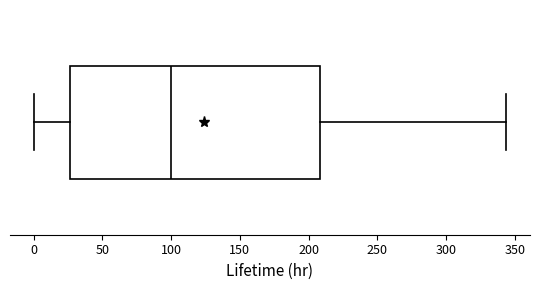

Read this box plot against the x-axis: the position of the median line, the range covered by the box, and the ends of both whiskers. The values are not printed on the chart, so give them approximately, as read against the axis.

median 100, box 25 to 210, whiskers 0 to 345